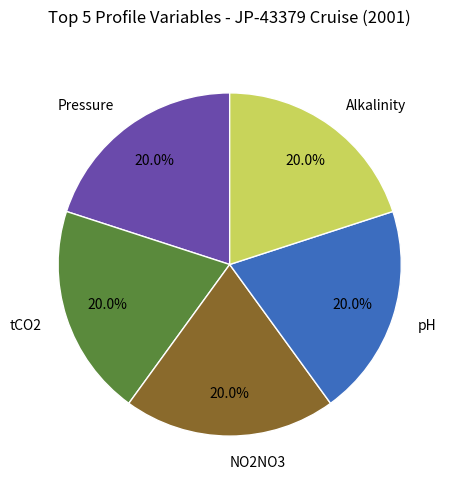

To the nearest percent, what is the average slice percentage?

20%